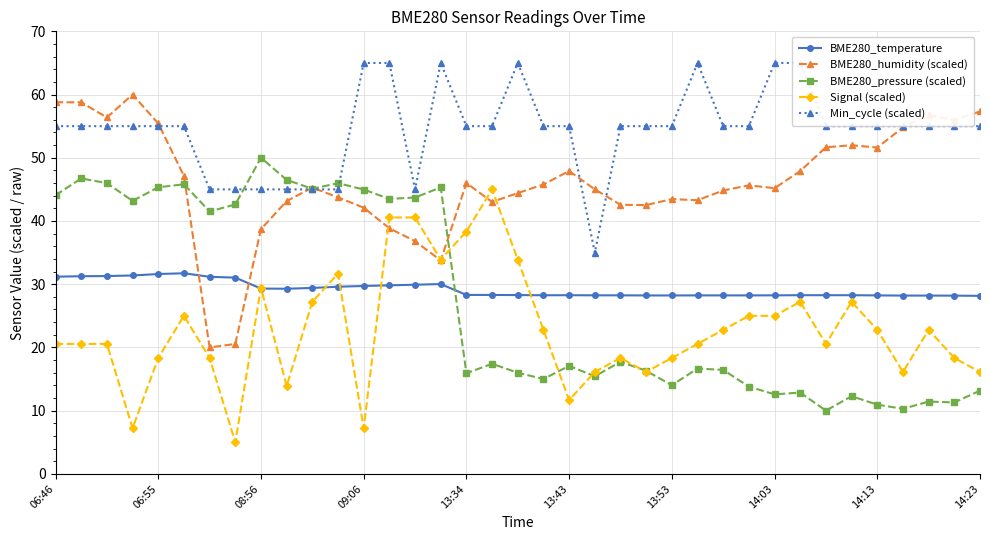

What is the minimum value for BME280_humidity (scaled)?

20.0